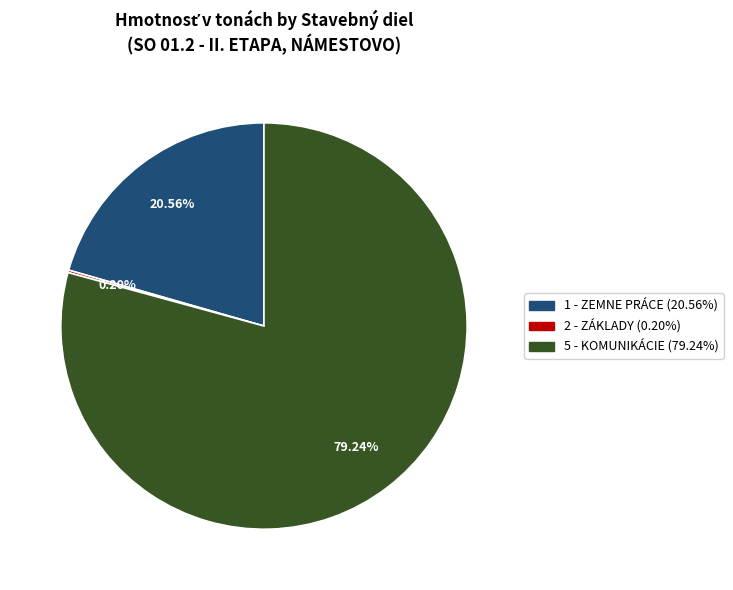

To the nearest percent, what is the average slice percentage?

33%